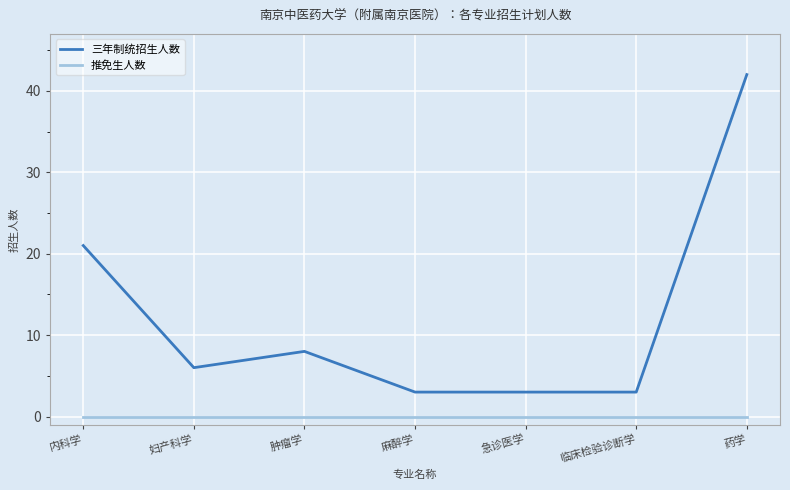

Where is the first local minimum for 三年制统招生人数?

妇产科学